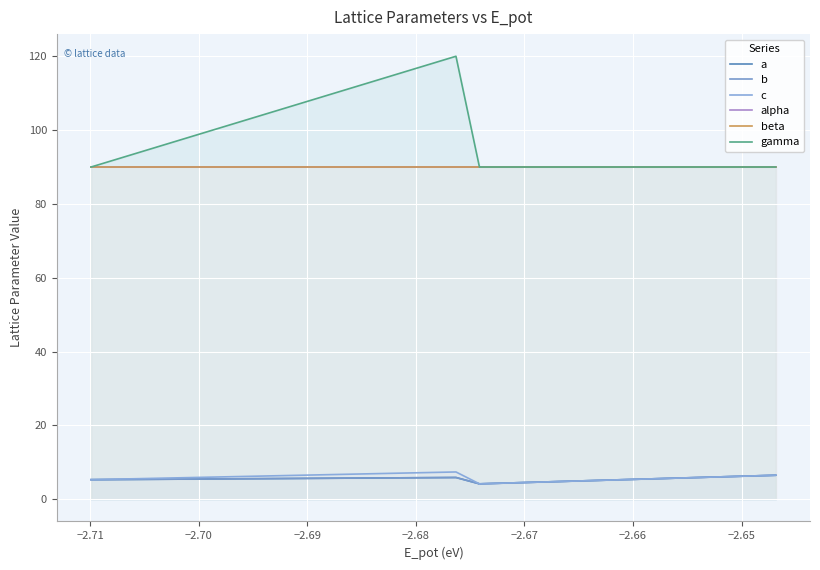

Rank the series at −2.70 from lowest to highest value.

a, b, c, alpha, beta, gamma